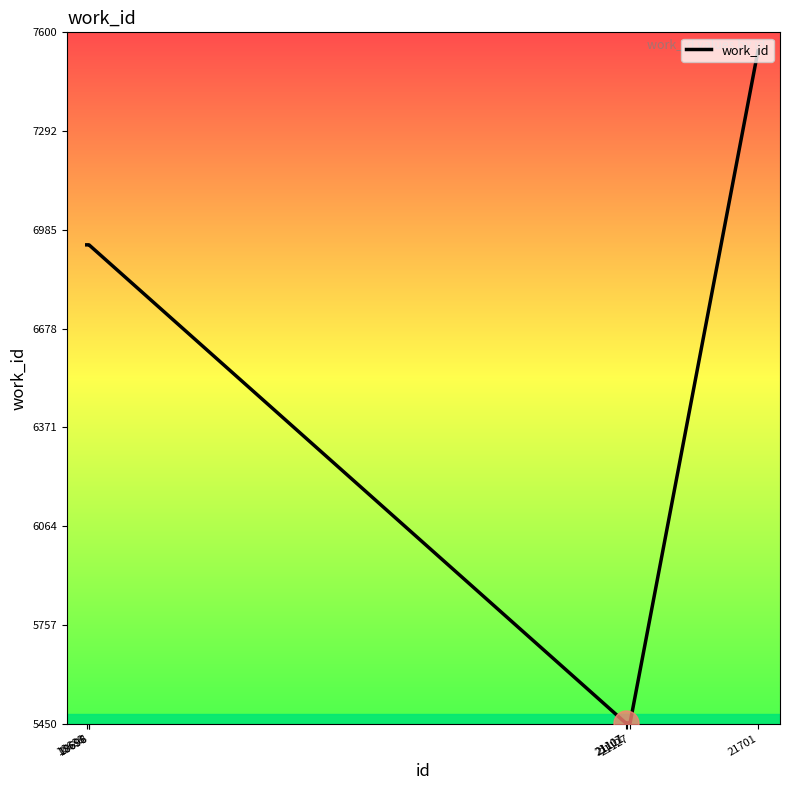

Count the number of categories in the chart.

7